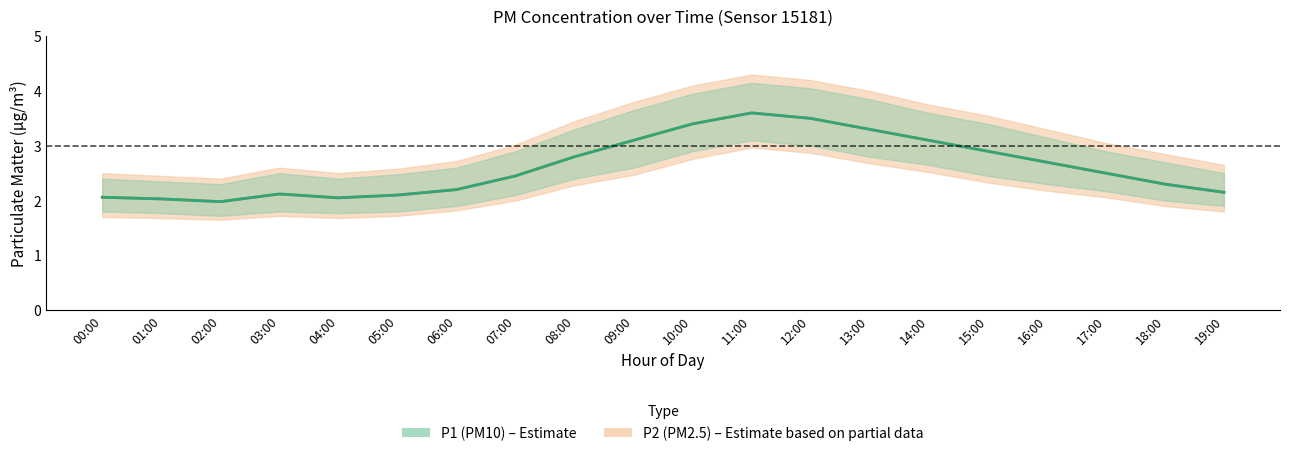

True or false: P2 mean has more than 1 points higher than both neighbors.

True